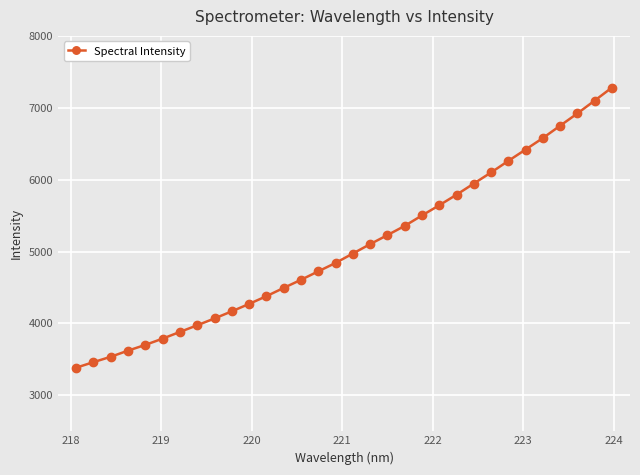

What is the smallest value displayed?

3385.1